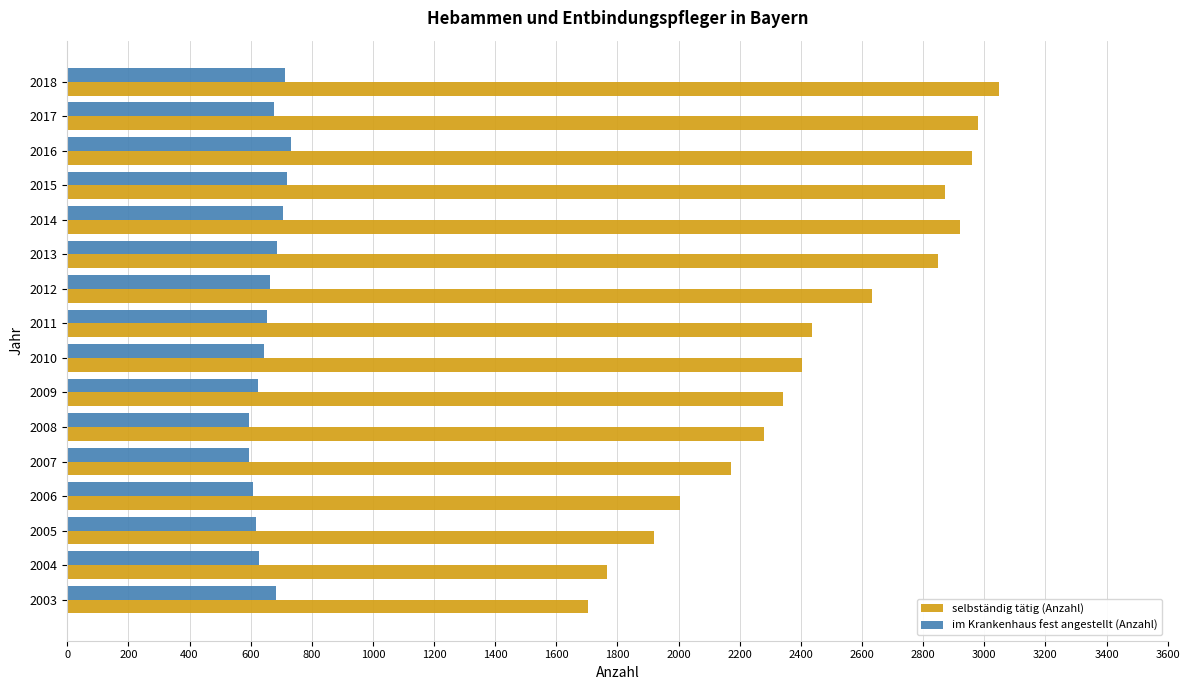

What is the difference between the second highest and minimum values in the selbständig tätig (Anzahl) series?

1275